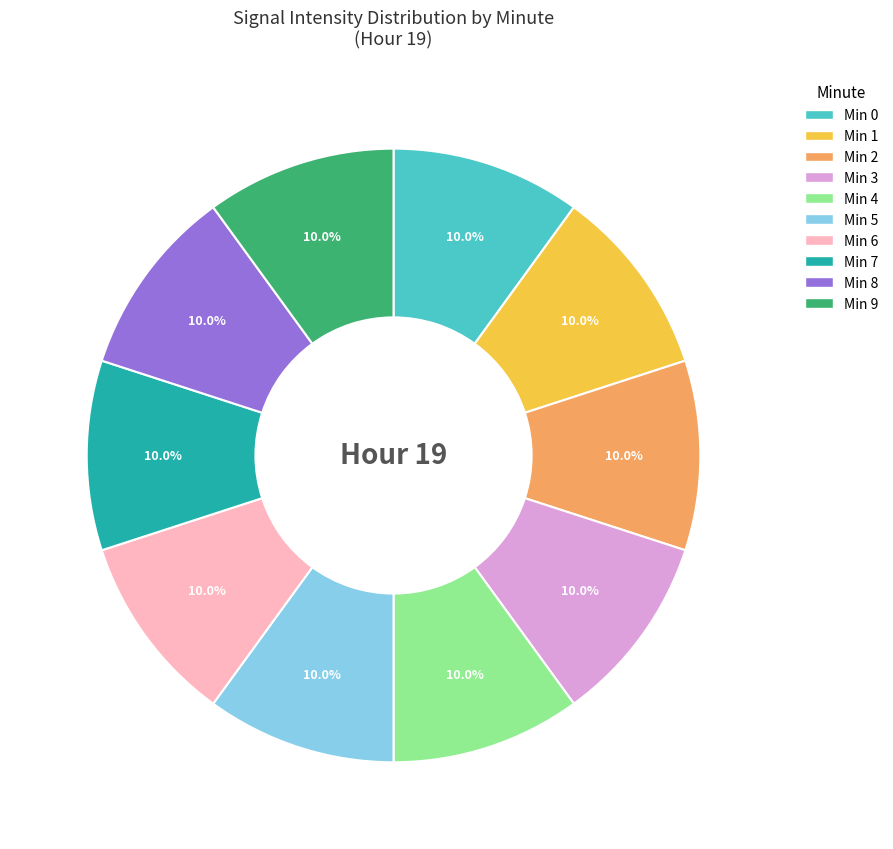

Is there a majority slice in this chart?

No